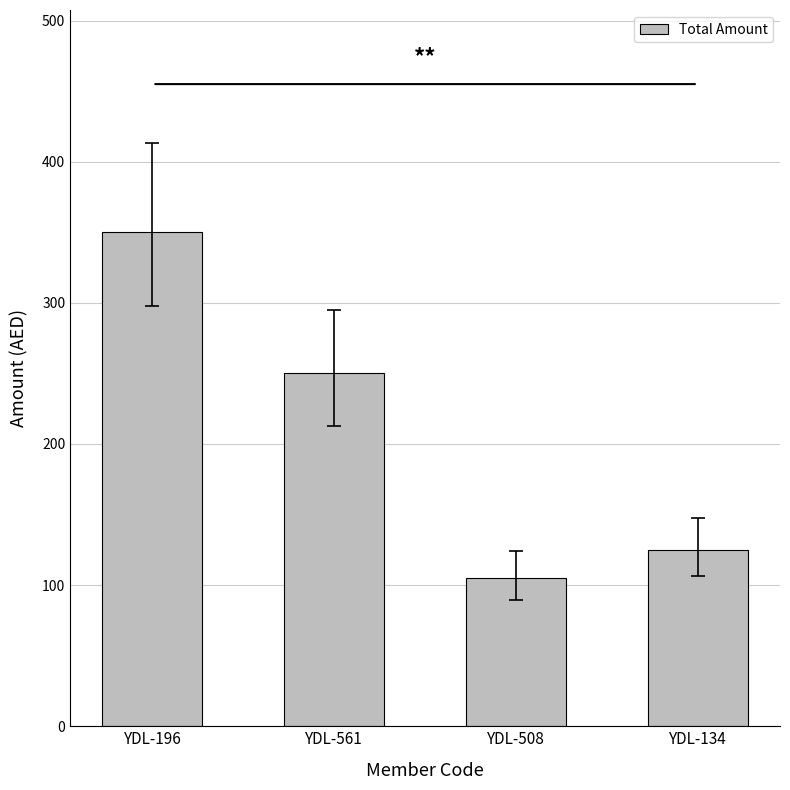

List the labels in order of value, smallest first.

YDL-508, YDL-134, YDL-561, YDL-196